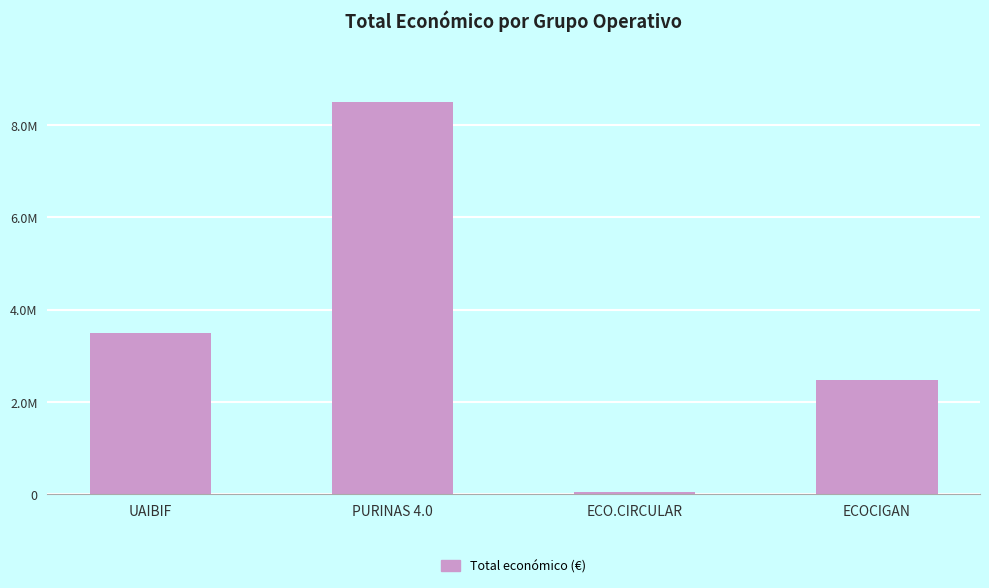

Is it true that the value at ECO.CIRCULAR is 42845?

True